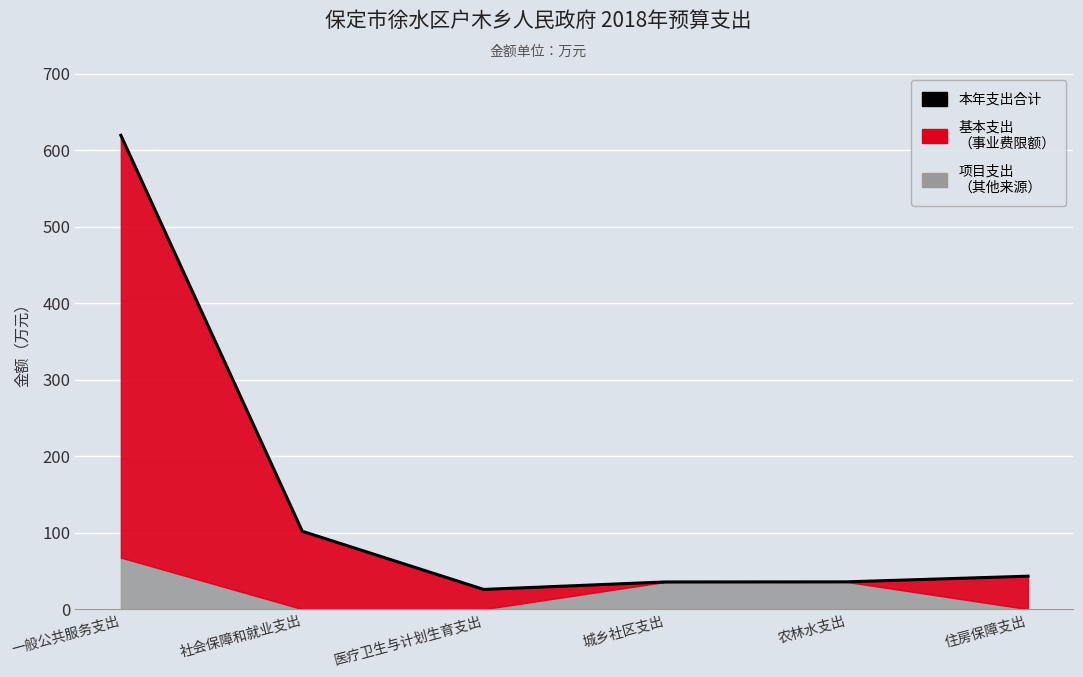

What is the maximum value shown in the chart?

619.2